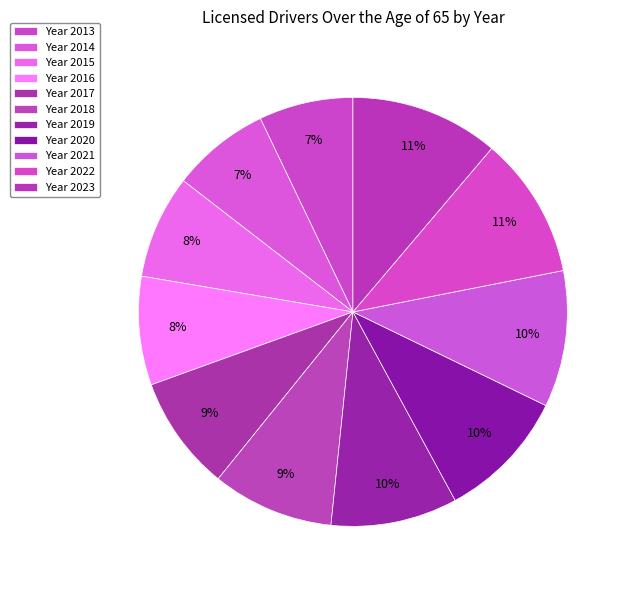

How many slices are in this pie chart?

11